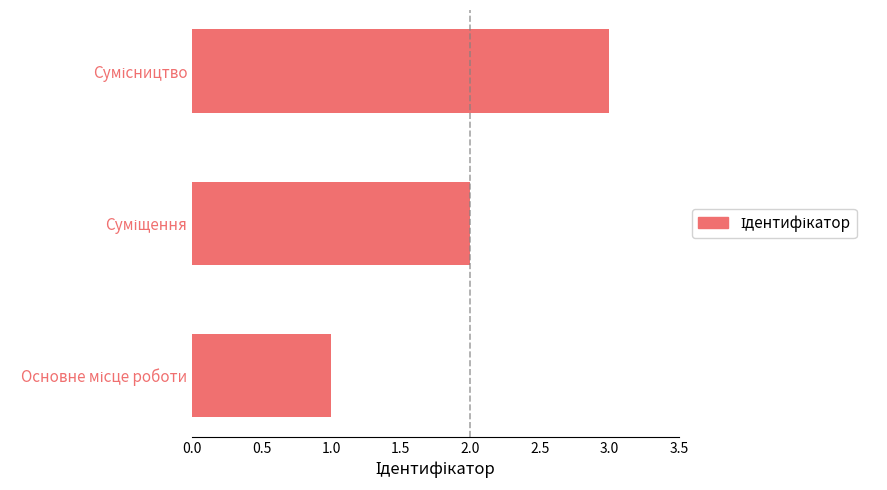

What is the maximum value shown in the chart?

3